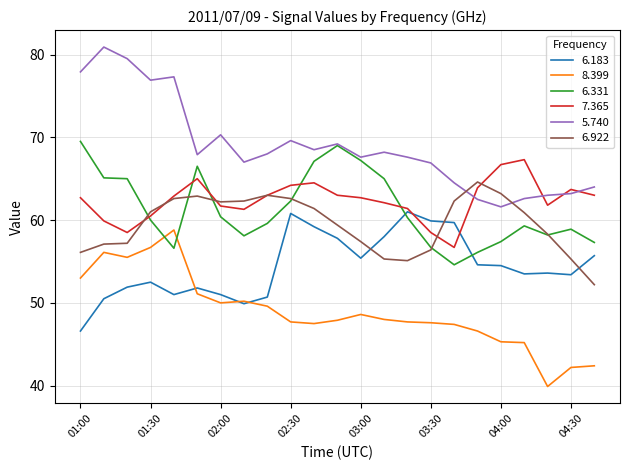

How many times do 7.365 and 5.740 cross each other?

4